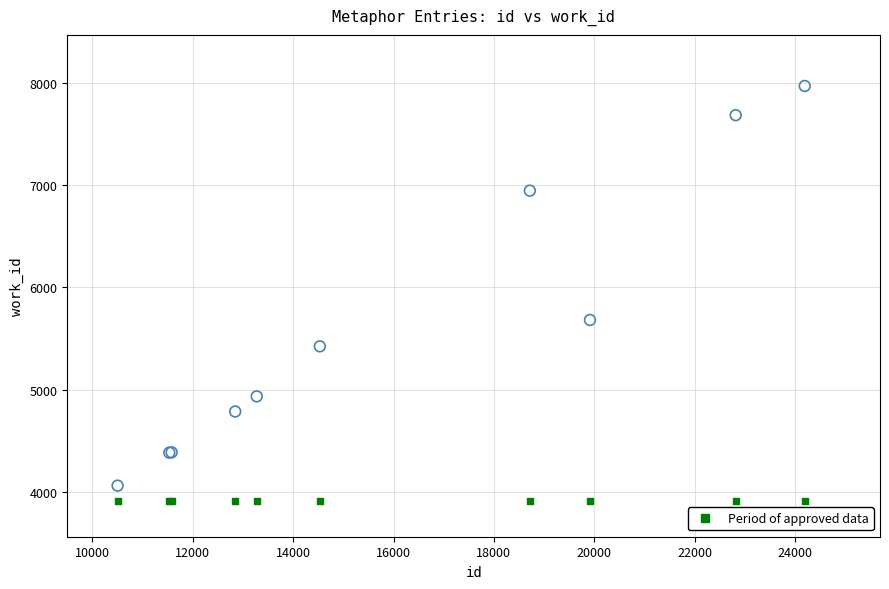

Across all series, what Y value is closest to 5940?

5681